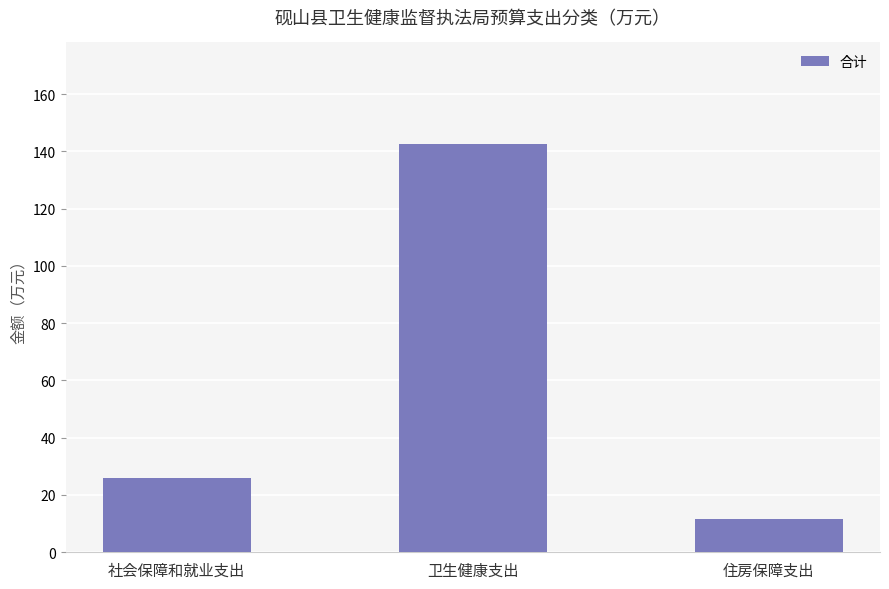

What is the label of the 1st bar from the right?

住房保障支出